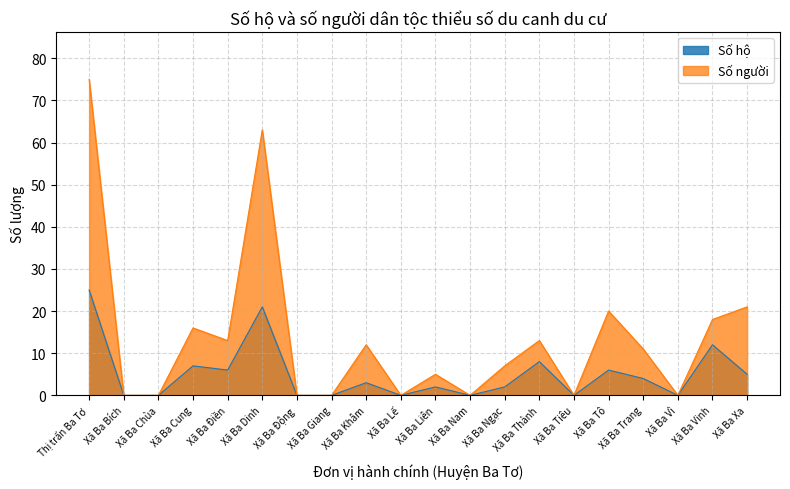

What is the value of the Số hộ point at the 6th from the left?

21